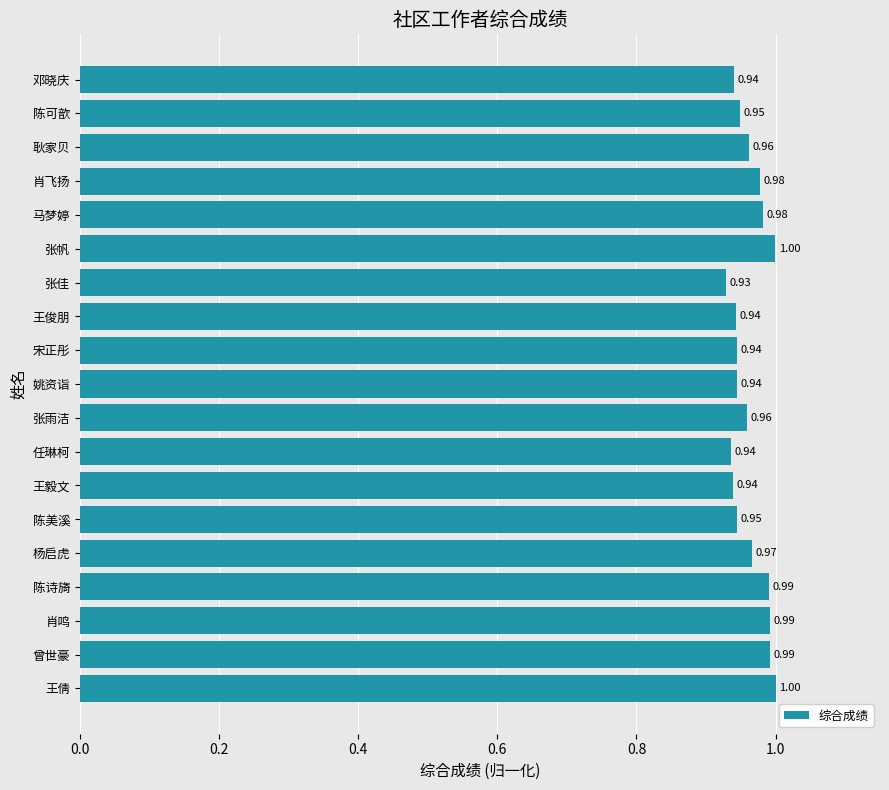

Between 陈可歆 and 杨启虎, which is larger?

杨启虎